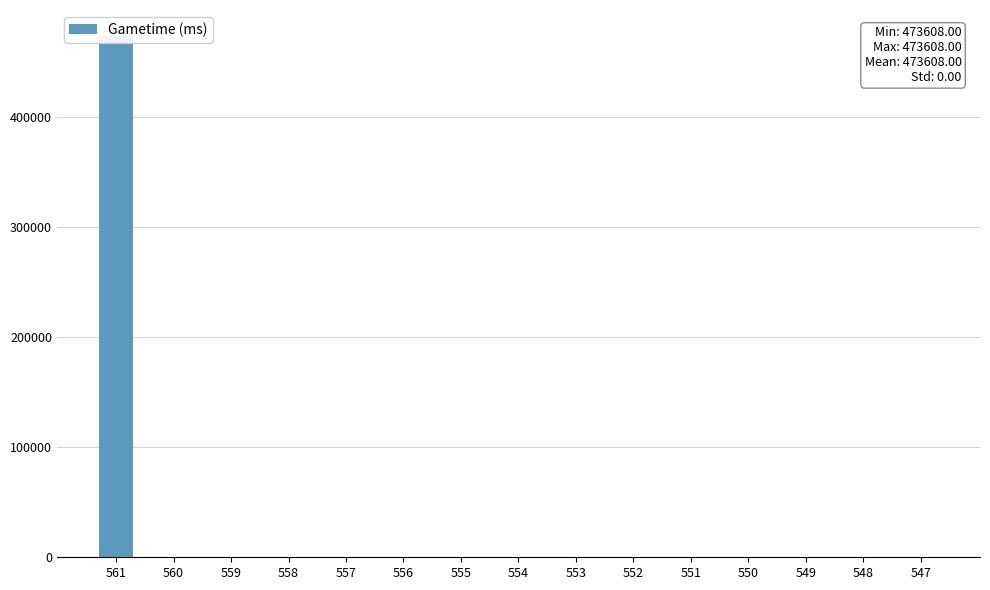

List the labels in order of value, smallest first.

560, 559, 558, 557, 556, 555, 554, 553, 552, 551, 550, 549, 548, 547, 561